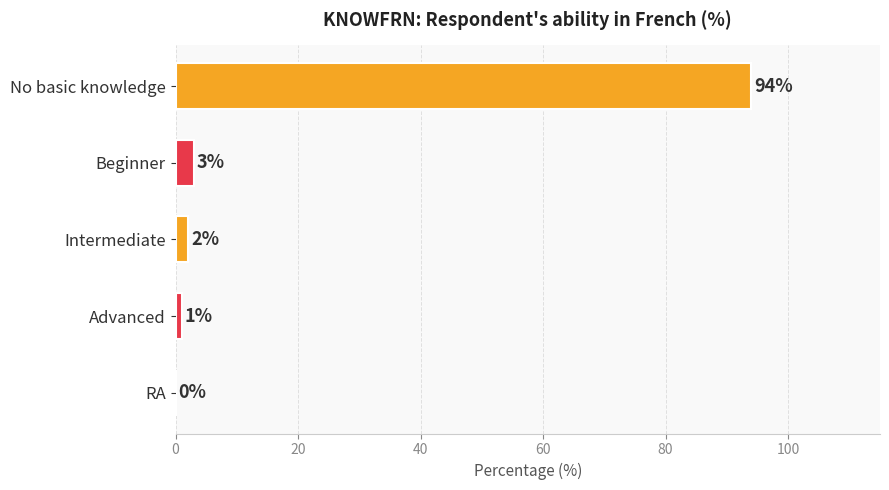

What is the sum of all values?

100